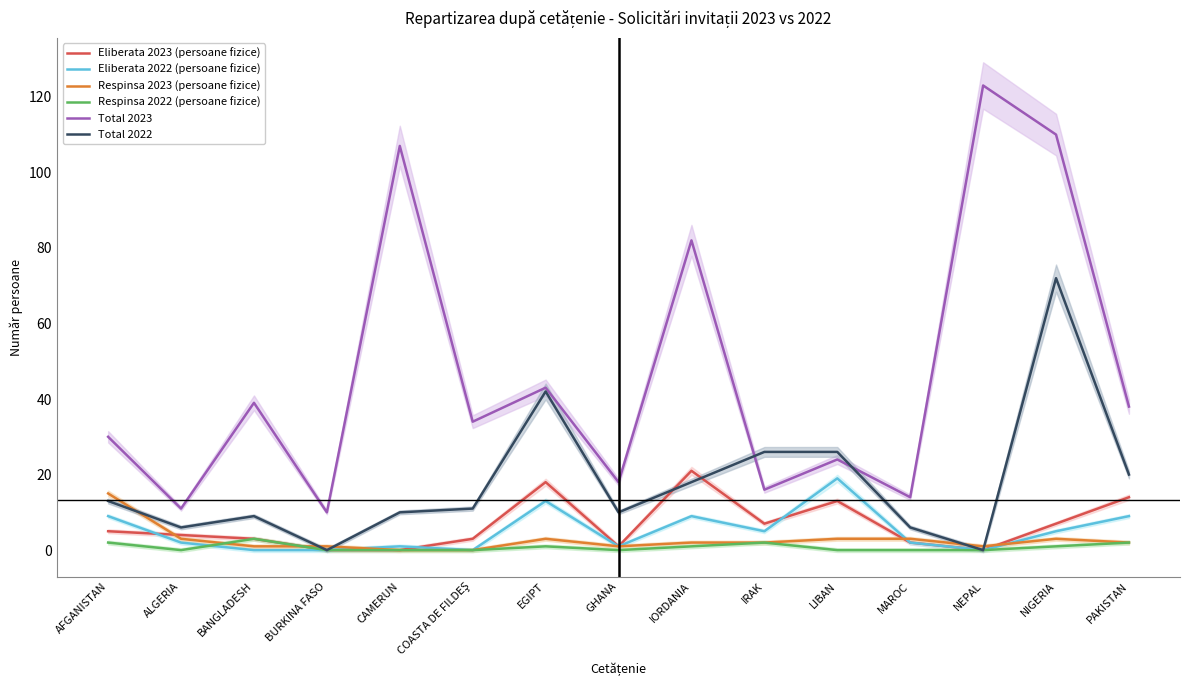

What is the sum of all Eliberata 2022 (persoane fizice) values?

75